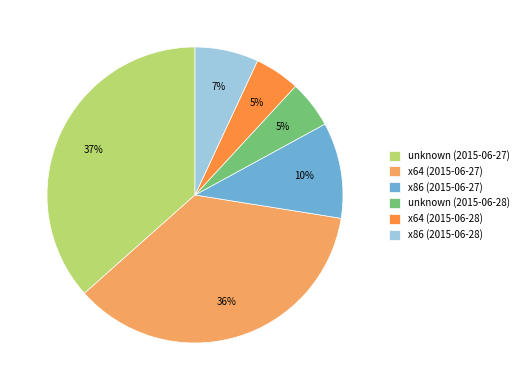

Is there a majority slice in this chart?

No